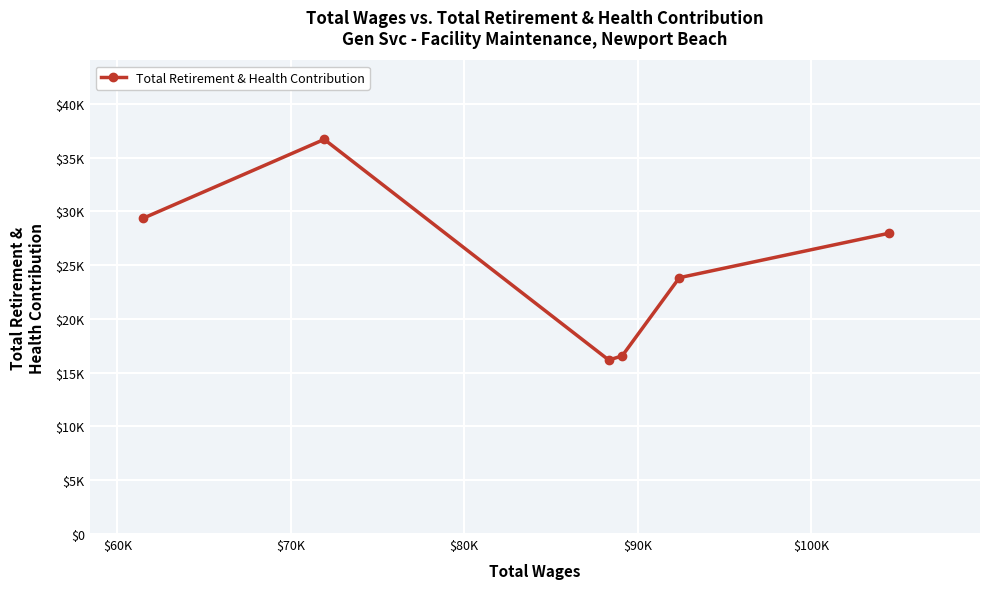

Is this an area chart (filled region under the line)?

No